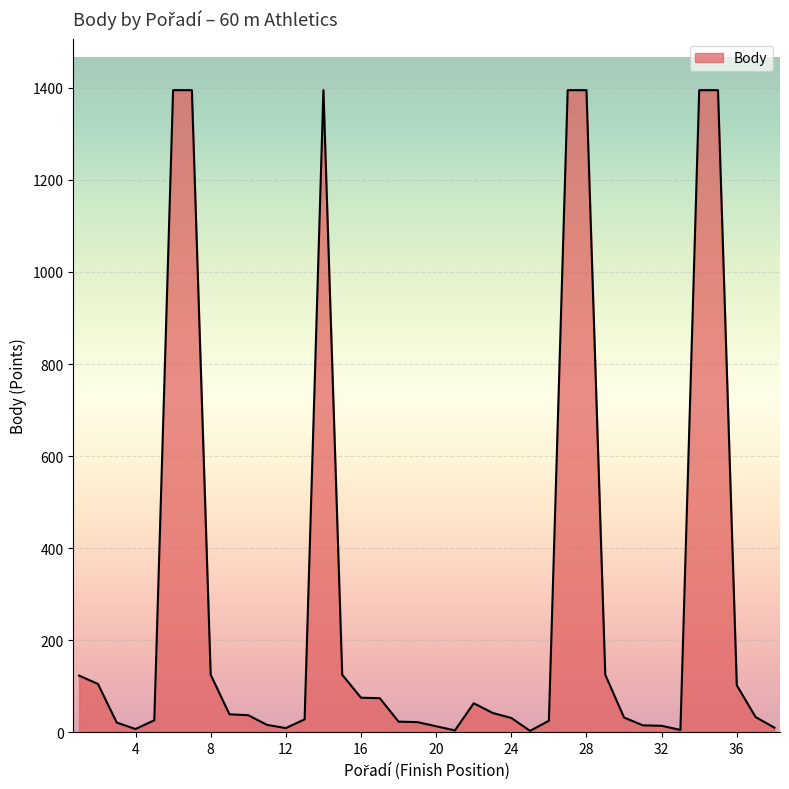

What is the maximum value shown in the chart?

1395